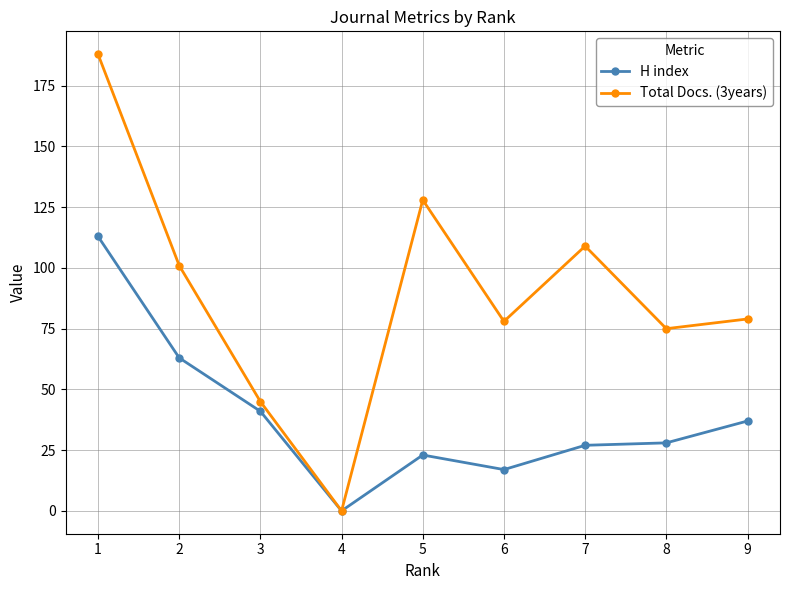

List the series in order of their peak value, highest first.

Total Docs. (3years), H index